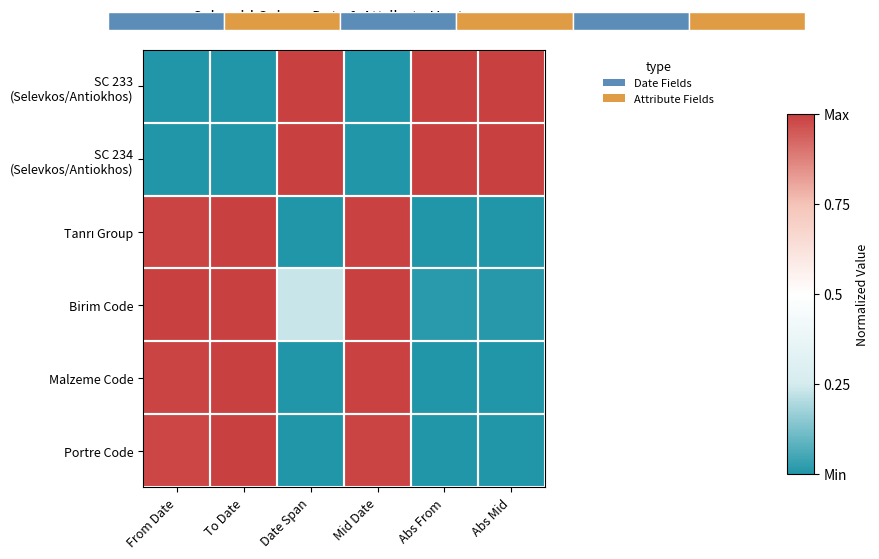

At how many categories does at least one series exceed 0?

6